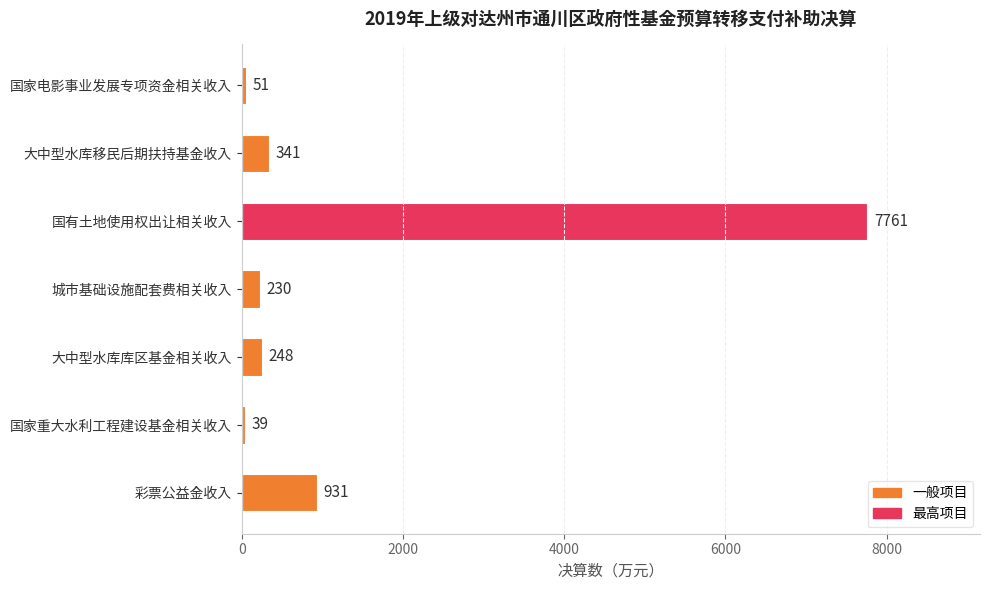

What is the sum of all values?

9601